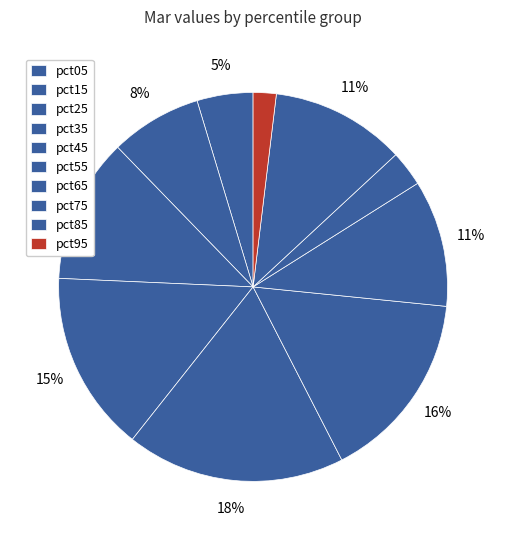

To the nearest percent, what is the combined percentage of pct65 and pct35?

26%